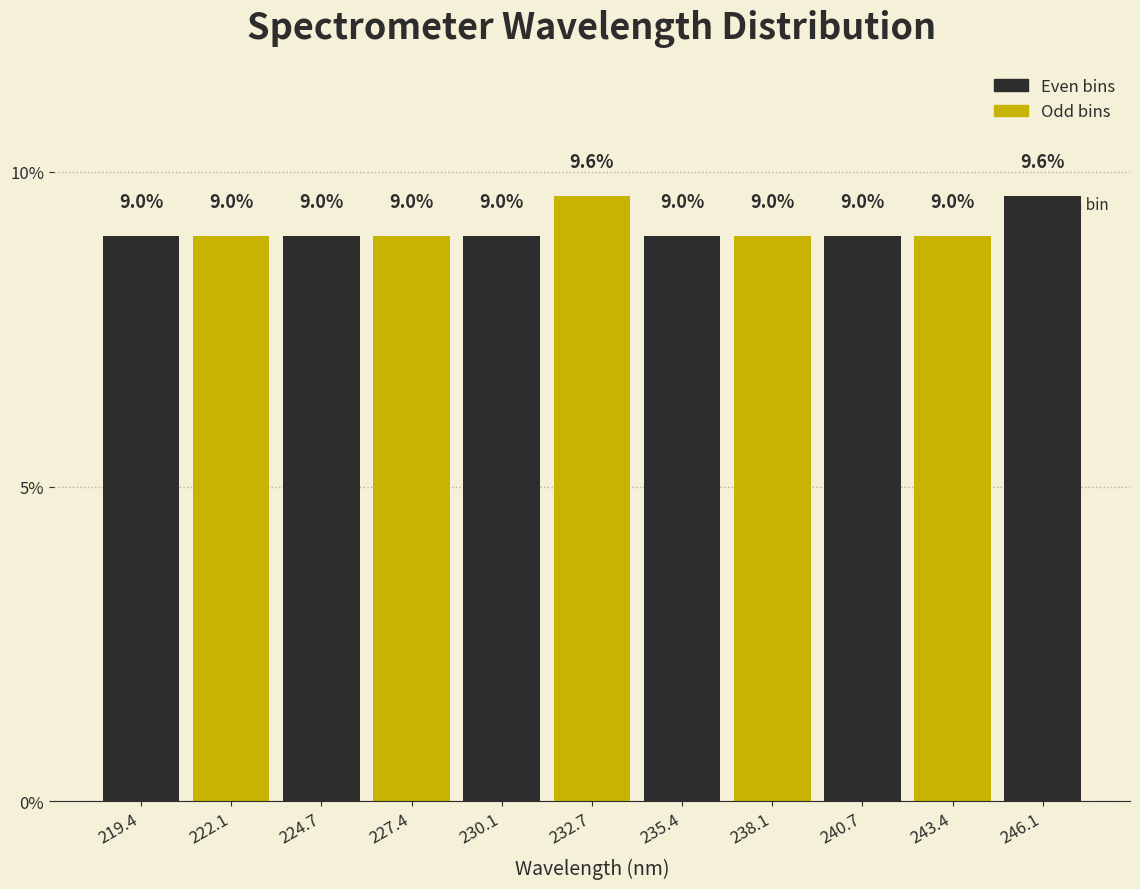

How tall is the bar that spans 220.5 to 223.5 on the x-axis? The bar edges are not printed on the chart, so give them approximately, as read against the axis.

9.0